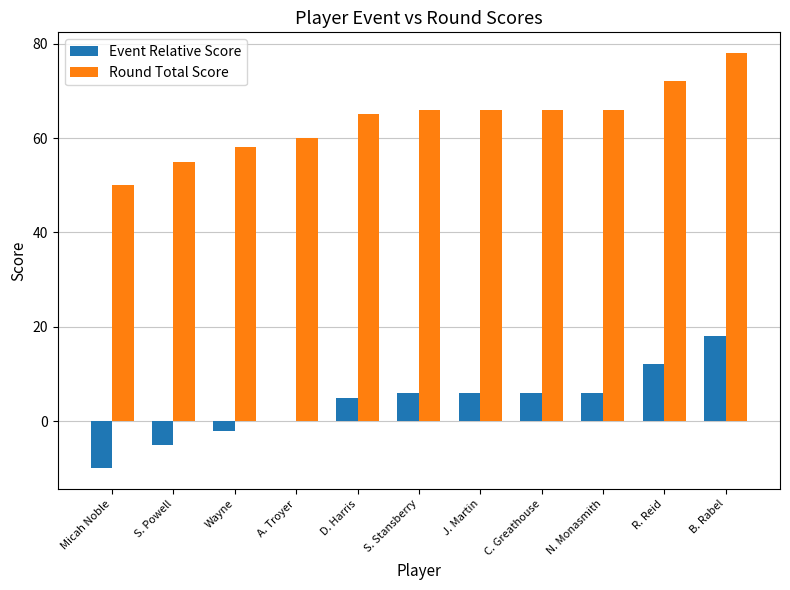

What are all the series names shown in the legend?

Event Relative Score, Round Total Score